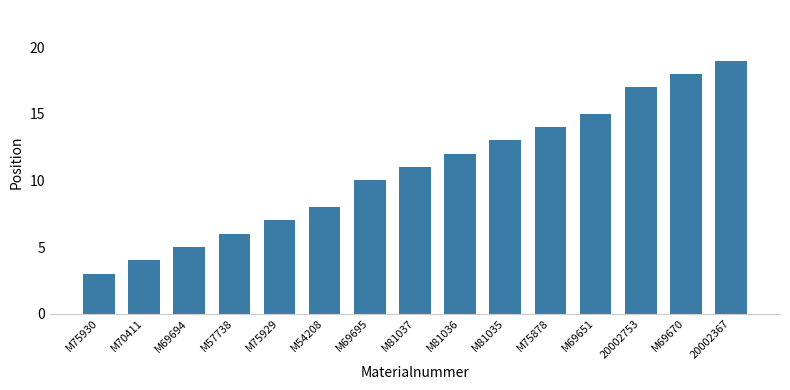

The chart shows a value of 15 at M69651. True or false?

True